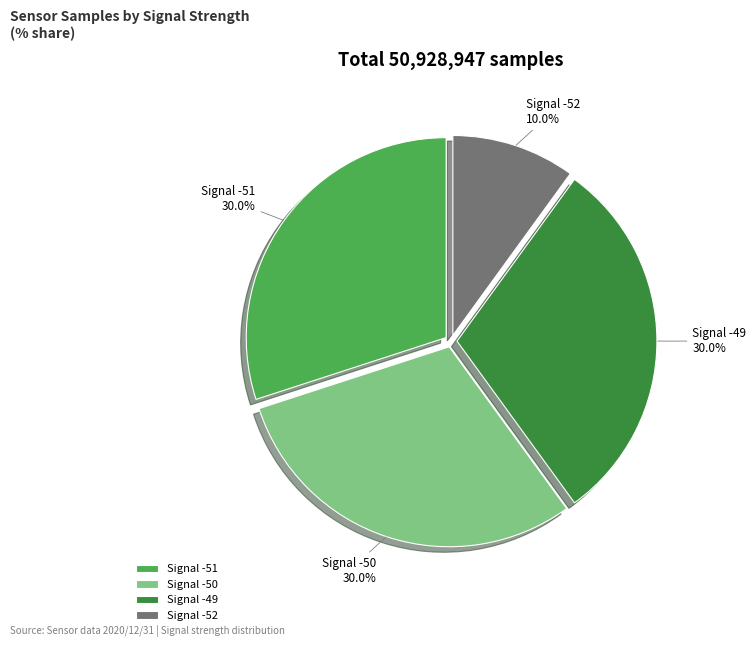

How much of the chart is everything except Signal -52?

90.0%